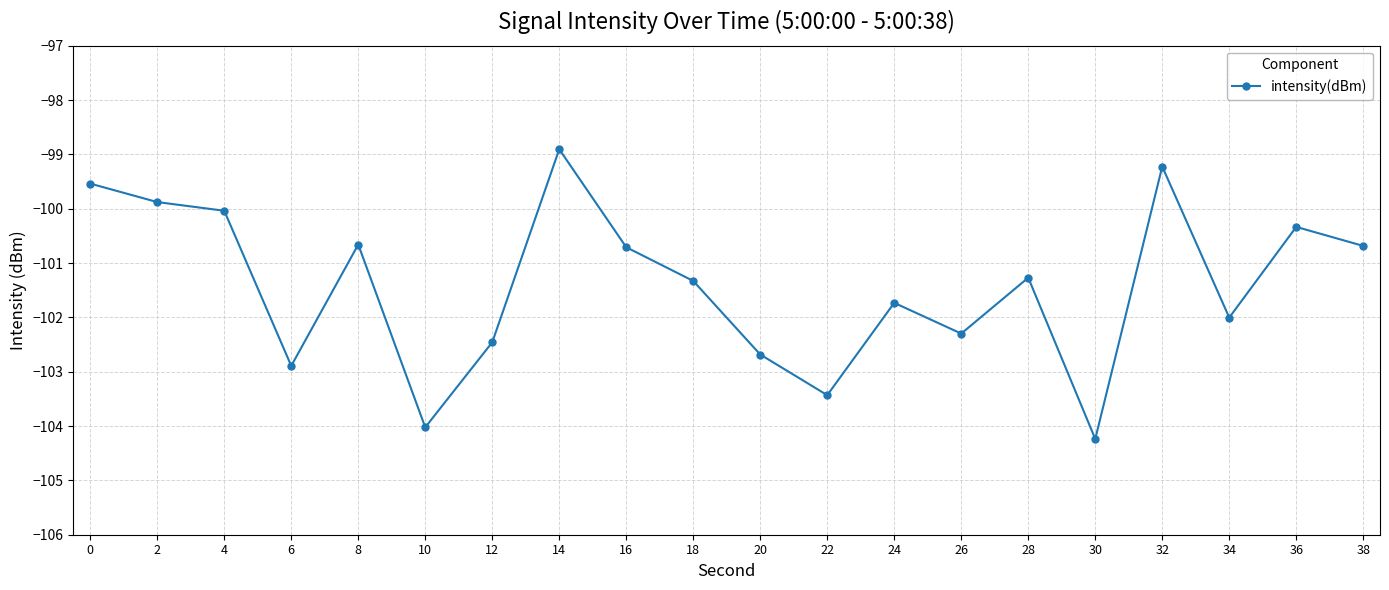

What is the change in value from 22 to 26?

+1.1